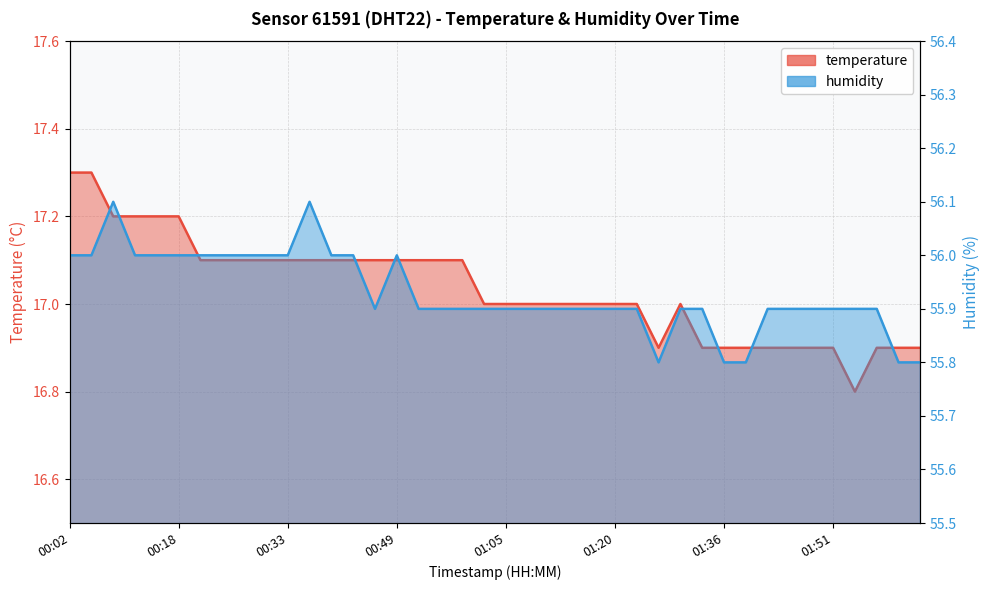

At which label is temperature closest to 17?

01:02